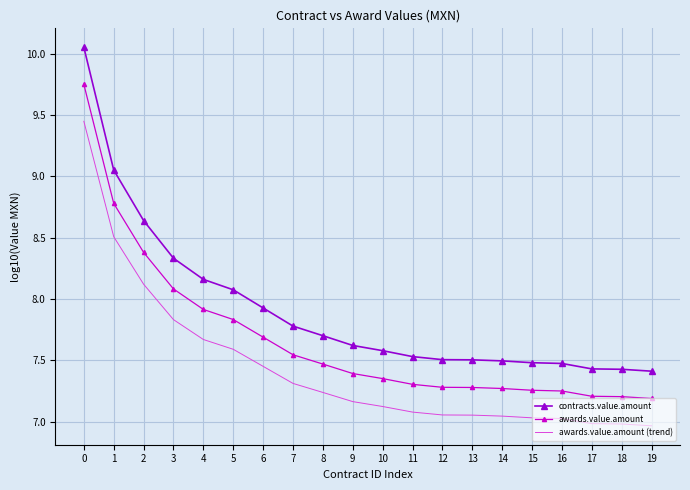

Rank the series by their average value, from highest to lowest.

contracts.value.amount, awards.value.amount, awards.value.amount (trend)